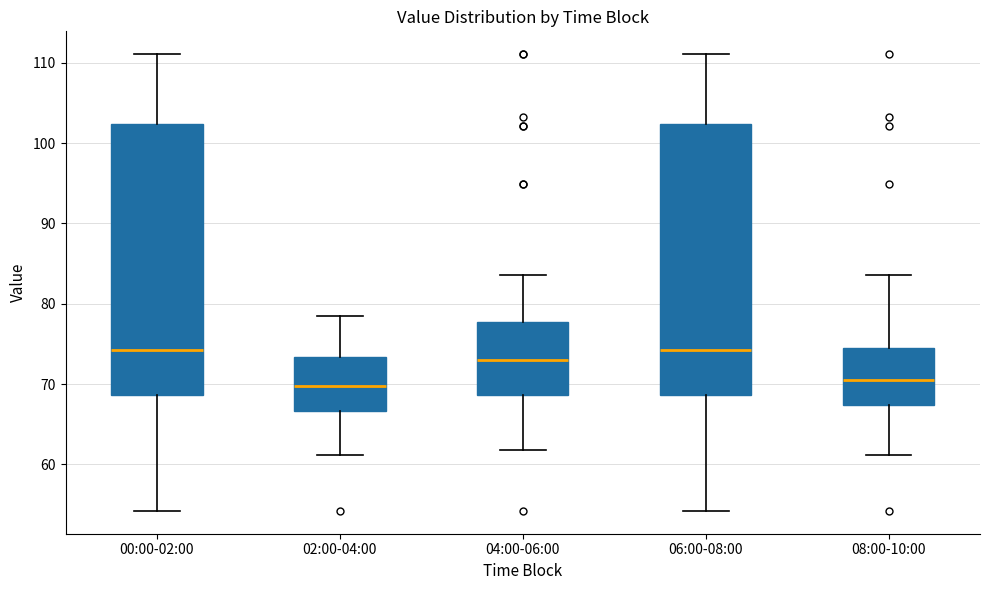

Reading left to right, read every box against the y-axis: the position of its median line, the range the box covers, and the ends of its whiskers. The values are not printed on the chart, so give them approximately, as read against the axis.

00:00-02:00: median 74, box 69 to 102, whiskers 54 to 111
02:00-04:00: median 70, box 67 to 73, whiskers 61 to 78
04:00-06:00: median 73, box 69 to 78, whiskers 62 to 84
06:00-08:00: median 74, box 69 to 102, whiskers 54 to 111
08:00-10:00: median 70, box 67 to 75, whiskers 61 to 84